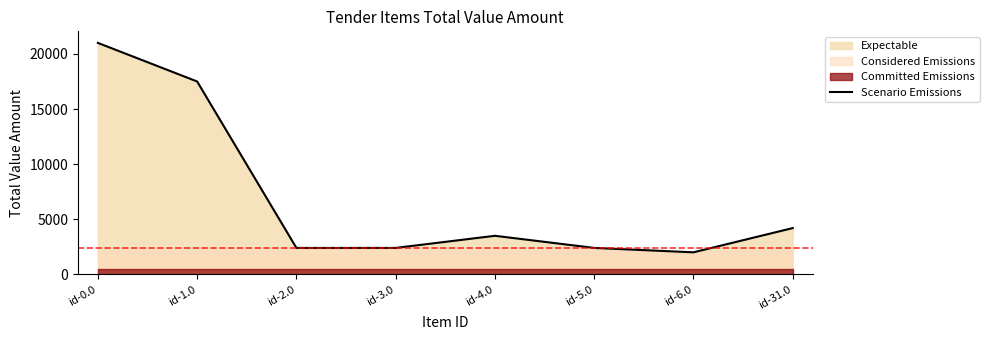

What is the label of the 7th point from the left?

id-6.0